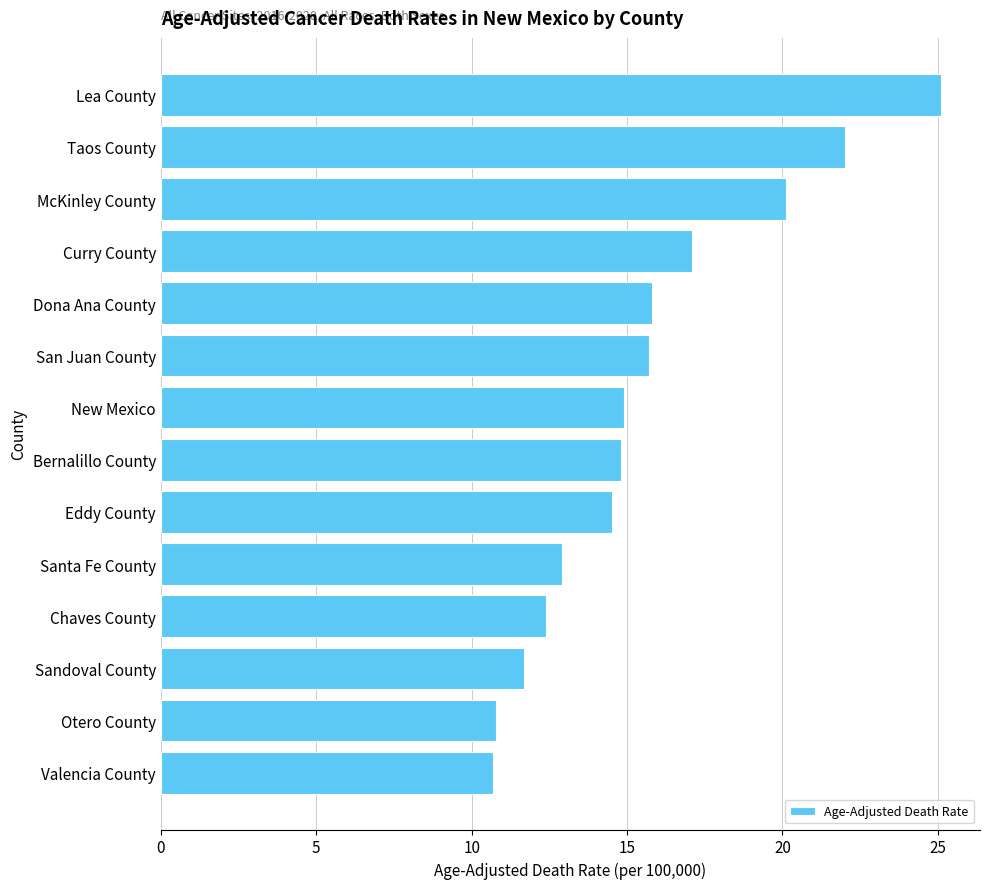

Which has a higher value, New Mexico or Santa Fe County?

New Mexico